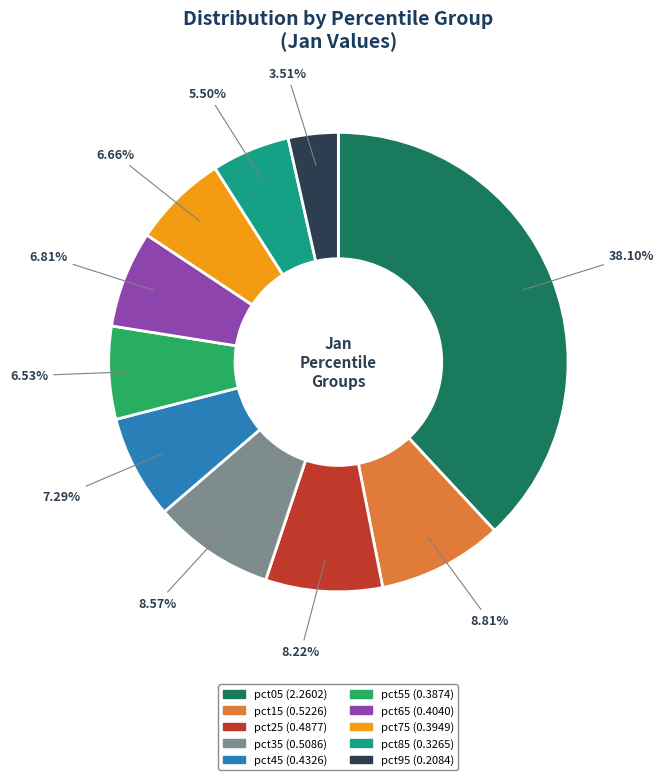

Between pct35 and pct75, which is larger?

pct35